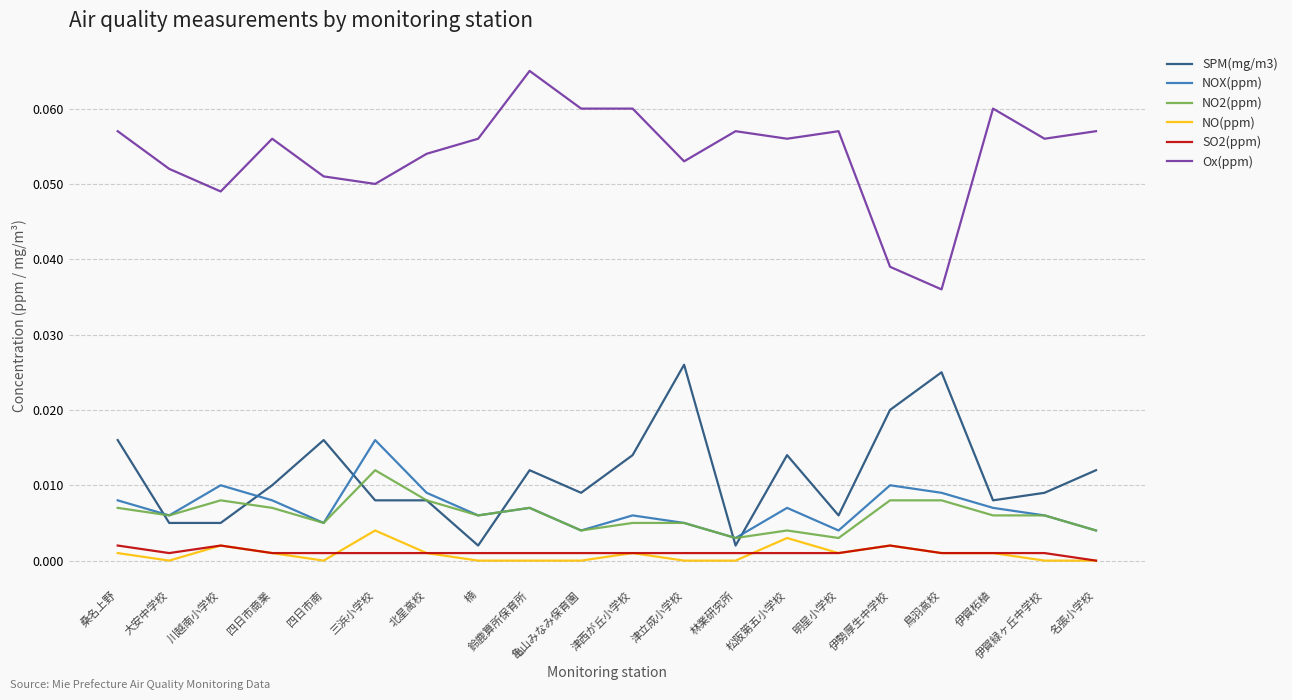

What position from the right is 北星高校?

14